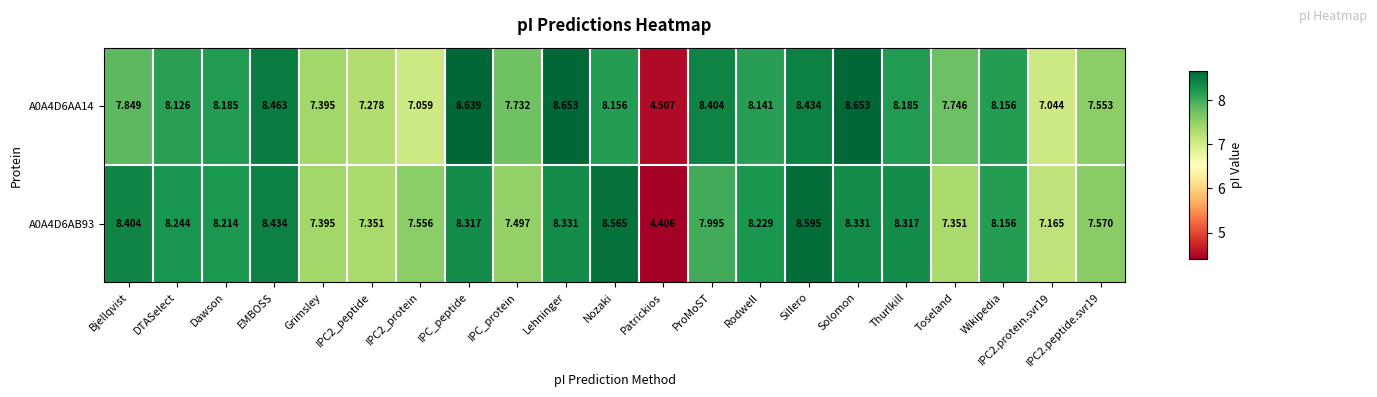

Which series has the largest total across all categories?

A0A4D6AB93